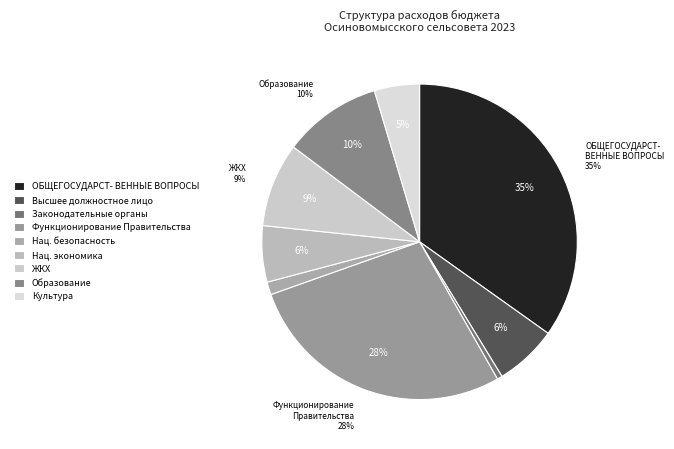

To the nearest percent, what is the combined percentage of Функционирование высшего должностного лица and НАЦИОНАЛЬНАЯ БЕЗОПАСНОСТЬ?

8%